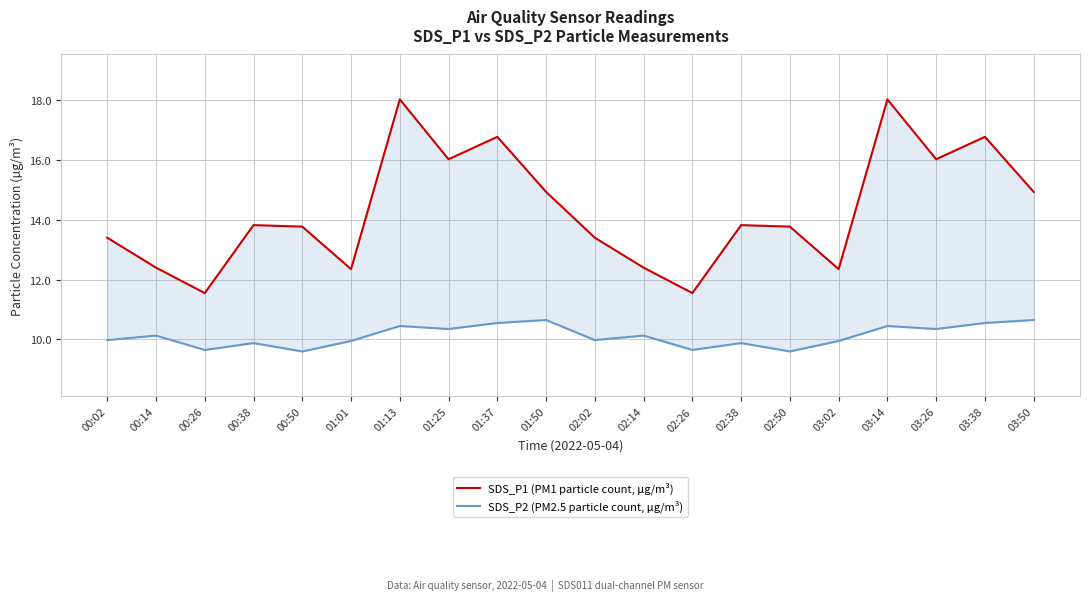

Rank the categories by SDS_P1 (PM1 particle count, µg/m³) value from lowest to highest.

00:26, 02:26, 01:01, 03:02, 00:14, 02:14, 00:02, 02:02, 00:50, 02:50, 00:38, 02:38, 01:50, 03:50, 01:25, 03:26, 01:37, 03:38, 01:13, 03:14